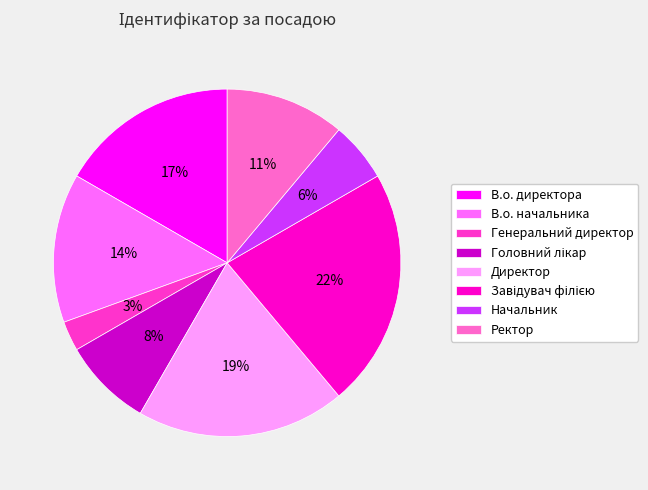

Which slice is the smallest?

Генеральний директор